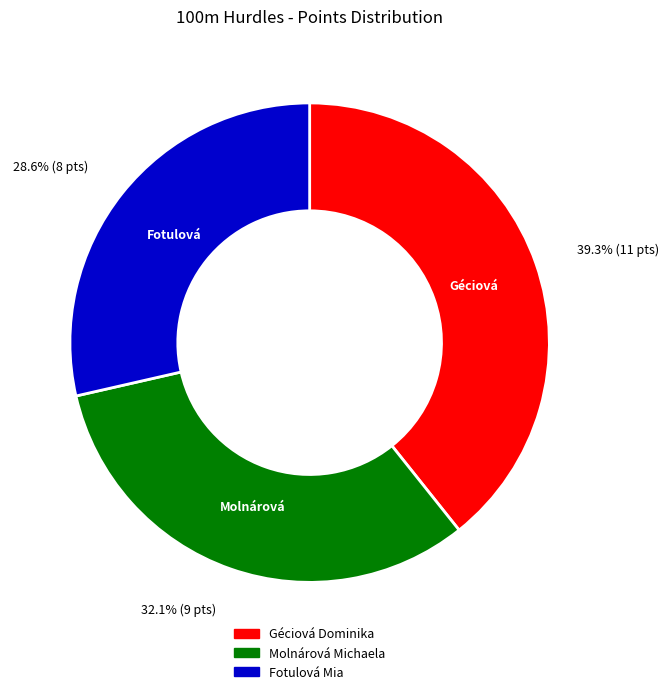

Which slice is the smallest?

Fotulová Mia